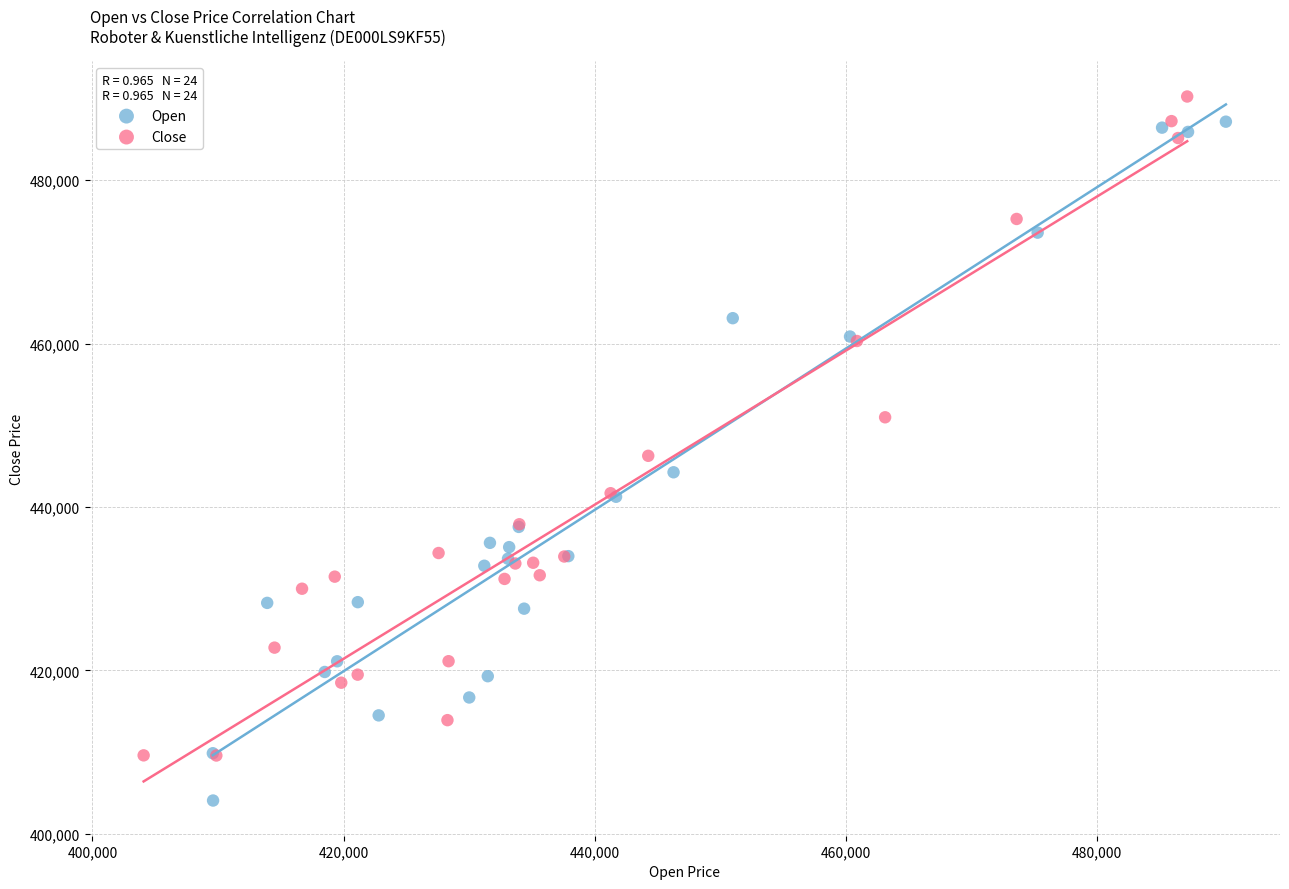

Which series has the largest Y range (max minus min)?

Open